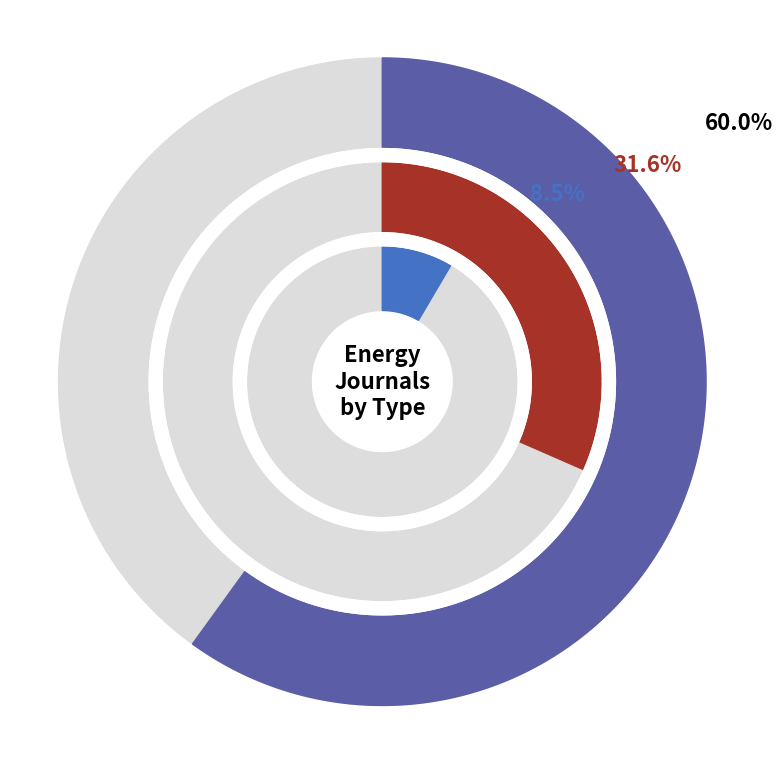

What percentage is the trade journal slice, to the nearest percent?

8%